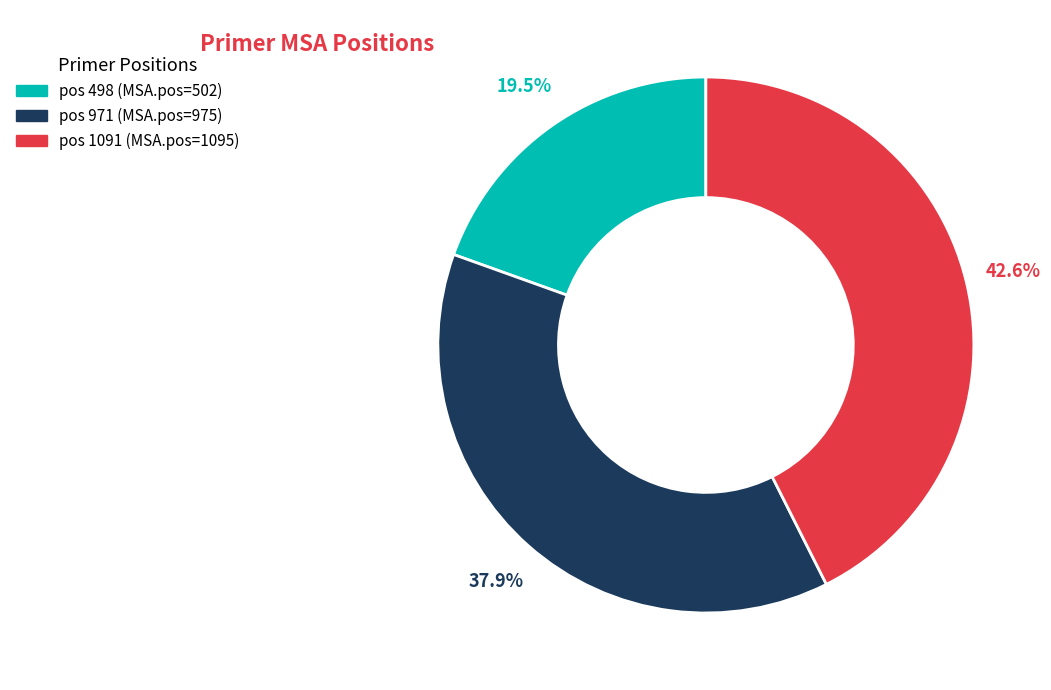

Is there any slice that represents more than half of the pie?

No